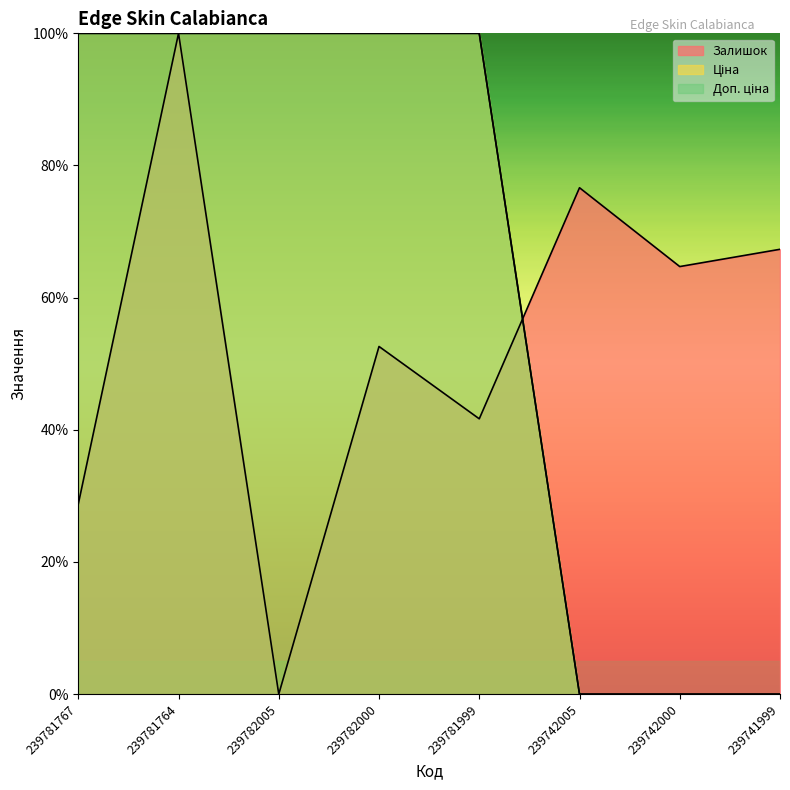

Which series has the largest total across all categories?

Ціна